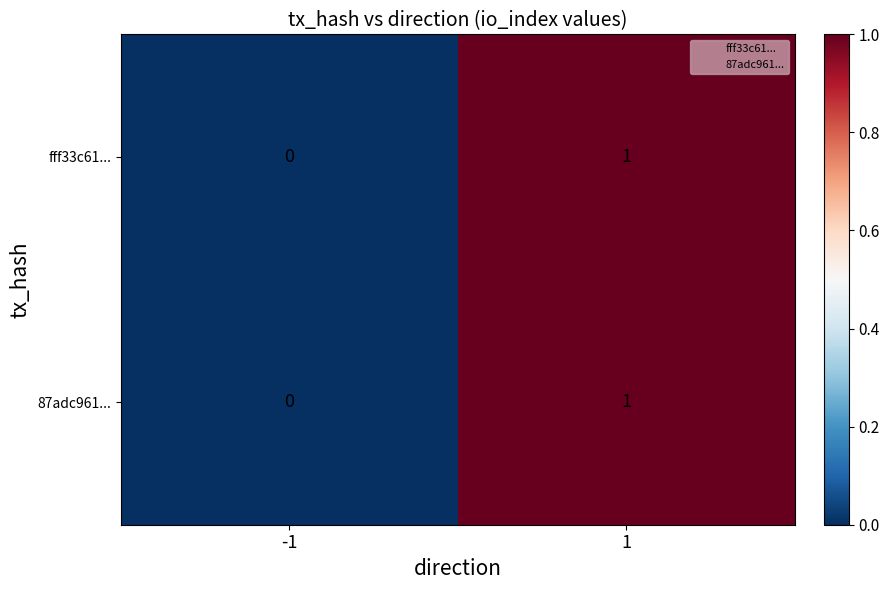

The 87adc961... series shows 0 at -1. True or false?

True